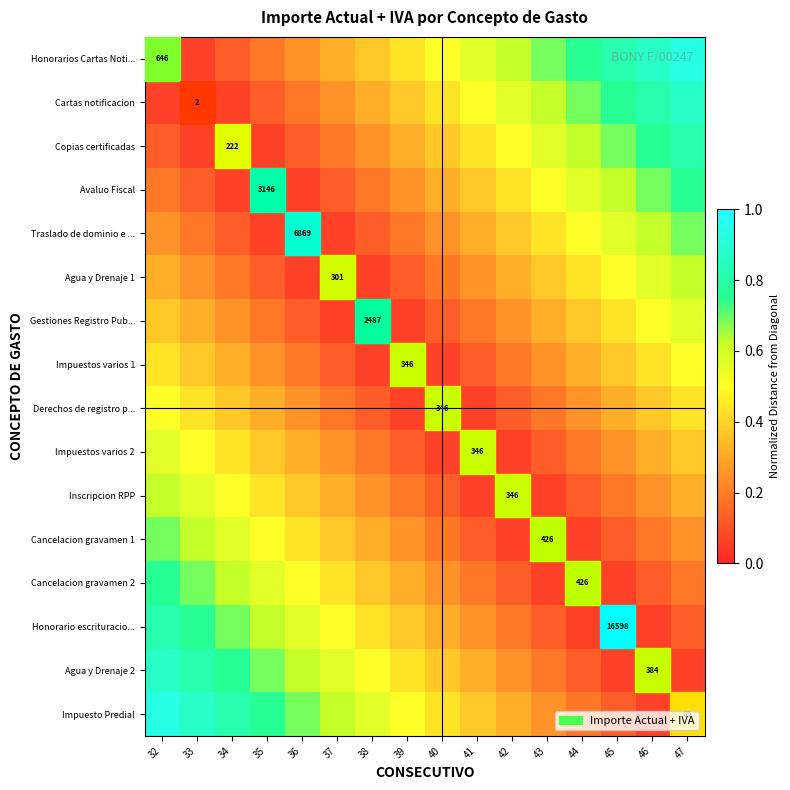

List the labels in order of Cartas notificacion value, largest first.

47, 46, 45, 44, 43, 42, 41, 40, 39, 38, 37, 36, 35, 32, 34, 33